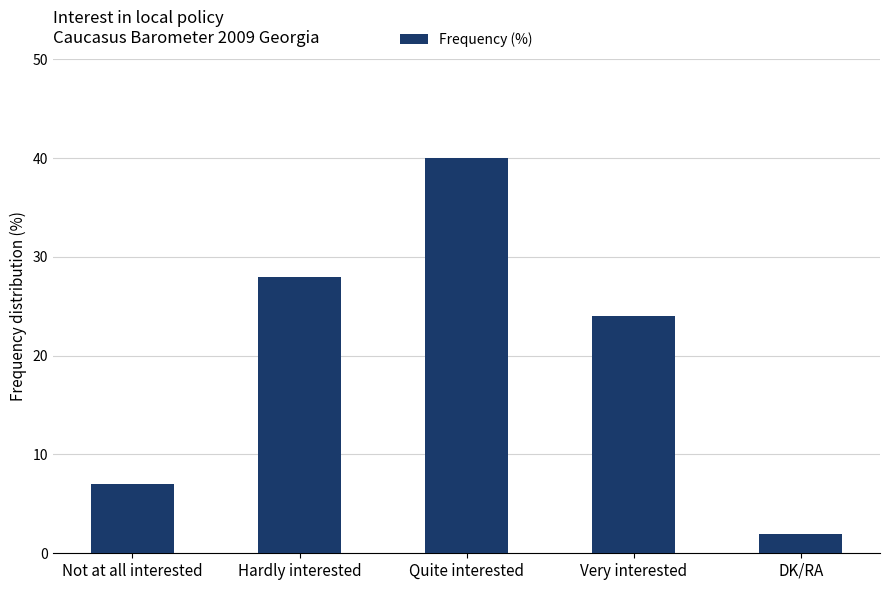

Are the bars grouped side by side (vs. stacked)?

No